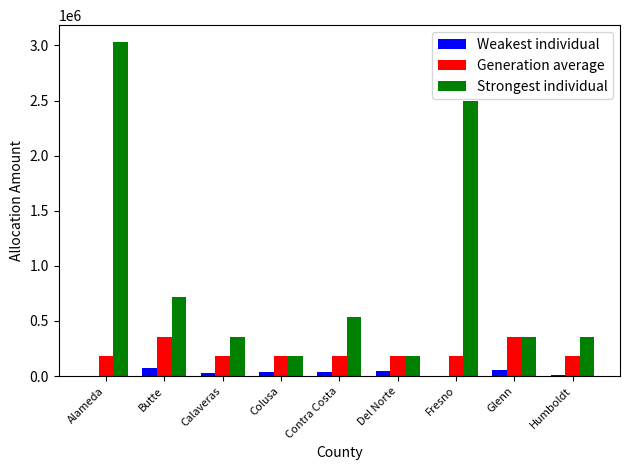

What is the sum of all Weakest individual values?

290194